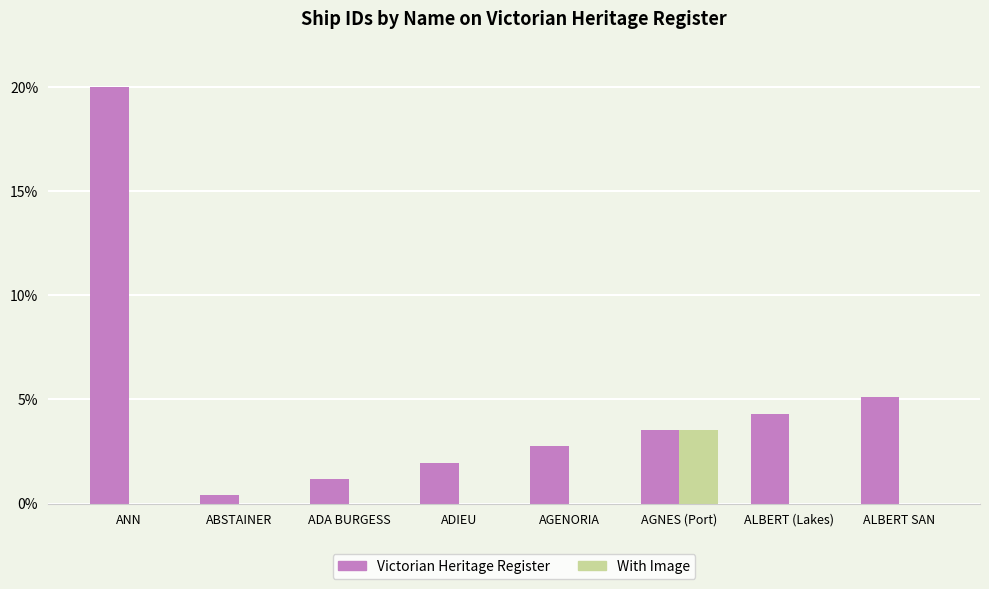

The value of With Image at ALBERT (Lakes) is -1.2. True or false?

False